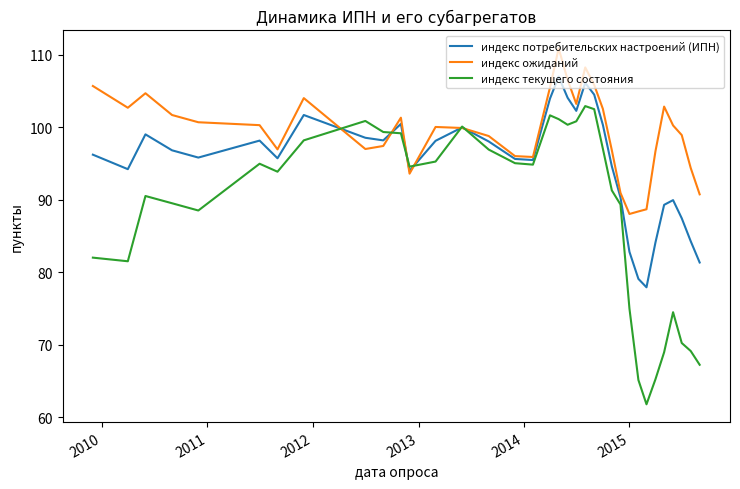

What is the greatest value displayed?

110.9